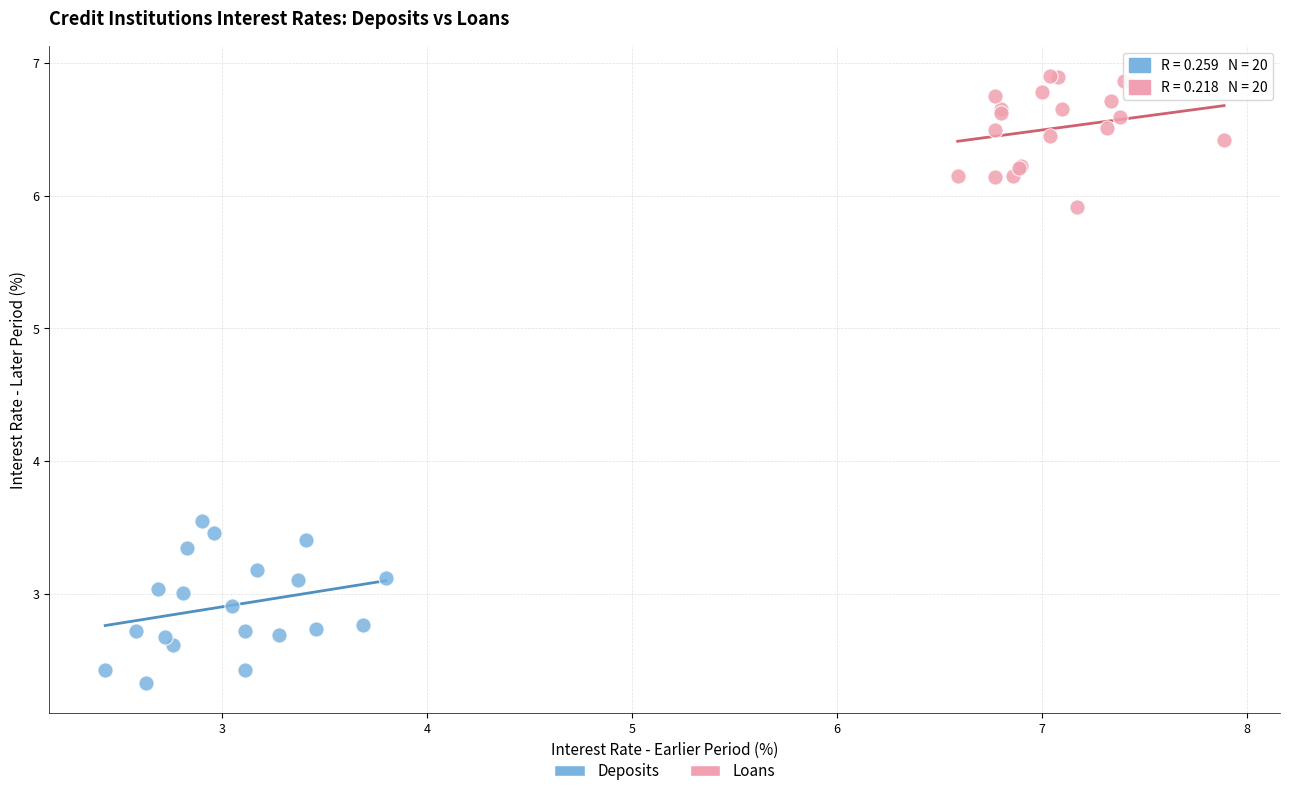

Which series reaches the maximum Y coordinate?

Loans